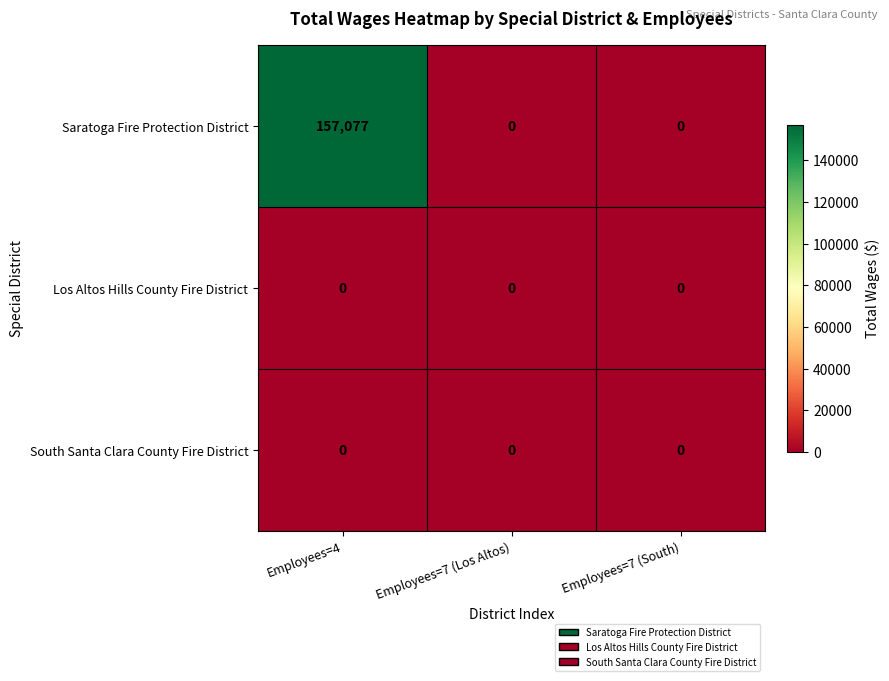

Which series has the largest total across all categories?

Saratoga Fire Protection District